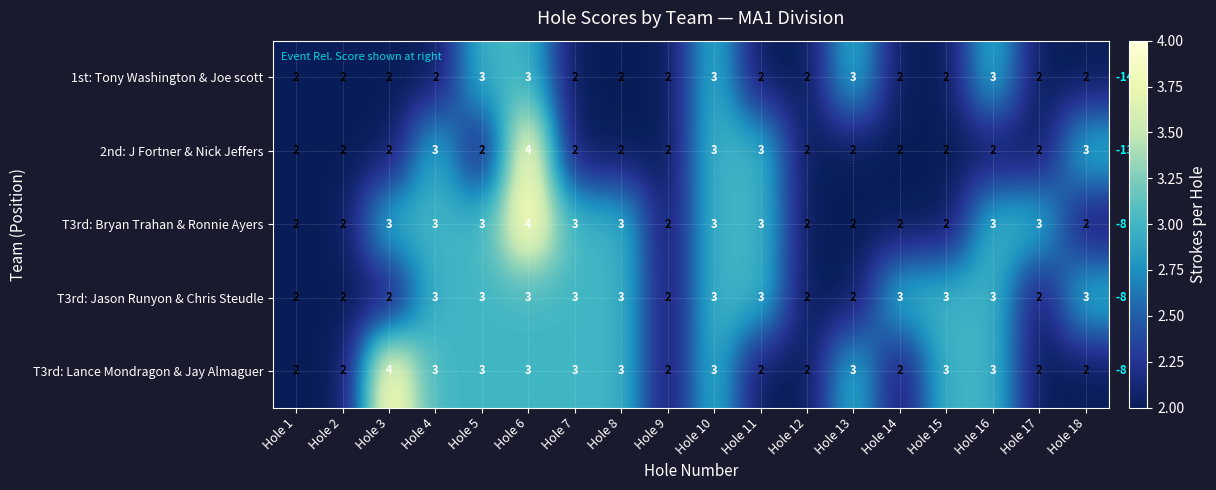

What is the sum of the T3rd: Bryan Trahan & Ronnie Ayers values at Hole 16 and Hole 1?

5